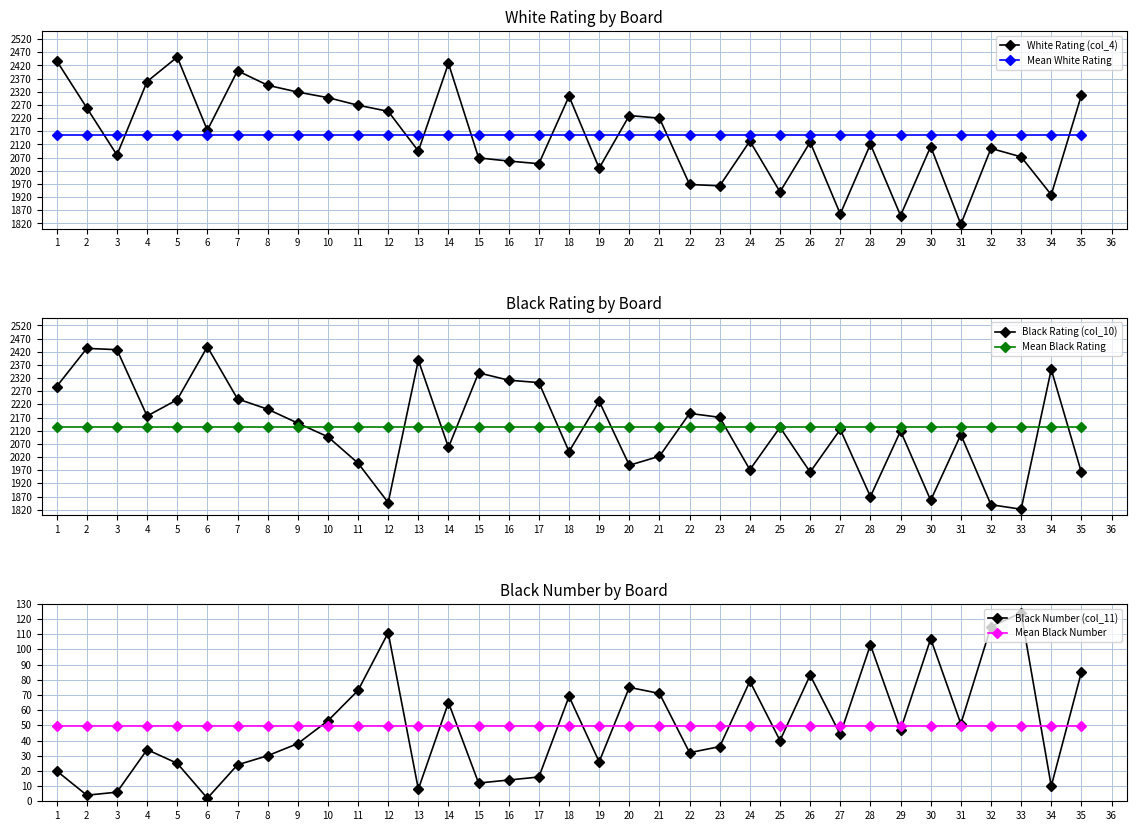

Where is the first local minimum for Black Number (col_11)?

2